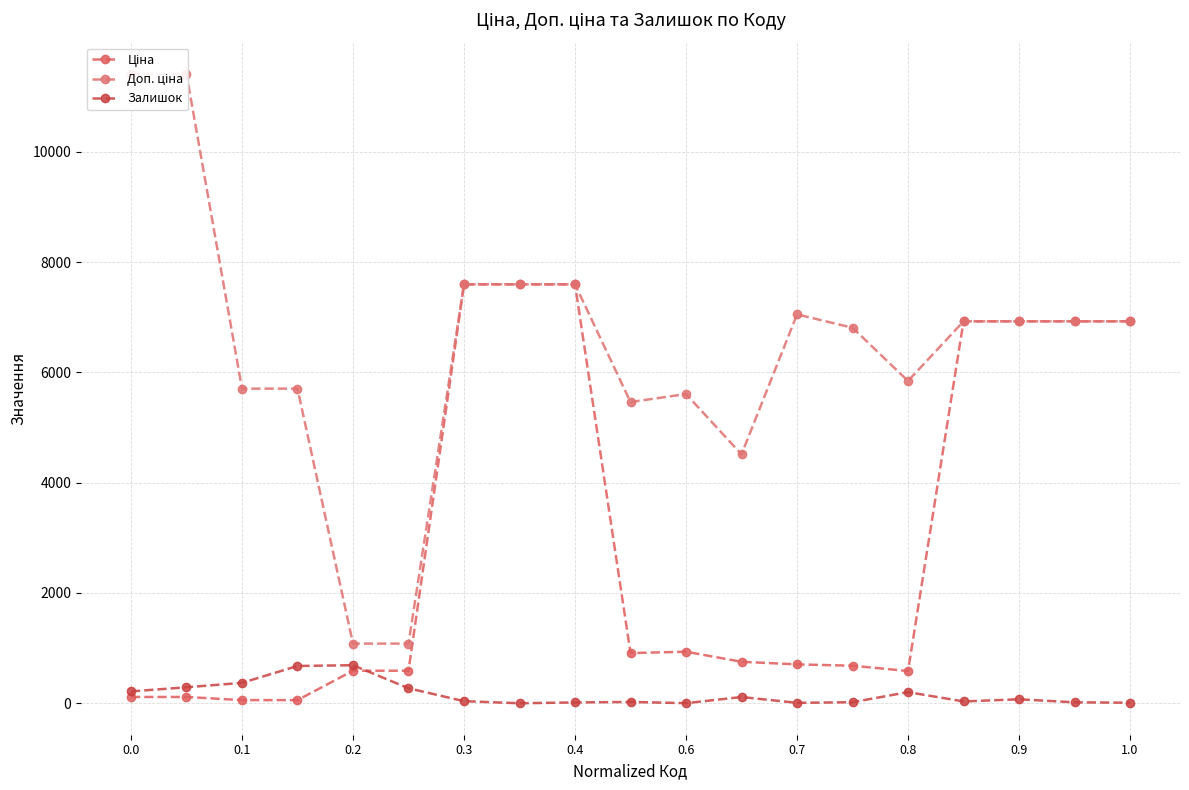

True or false: Залишок has more than 2 interior local peaks.

True